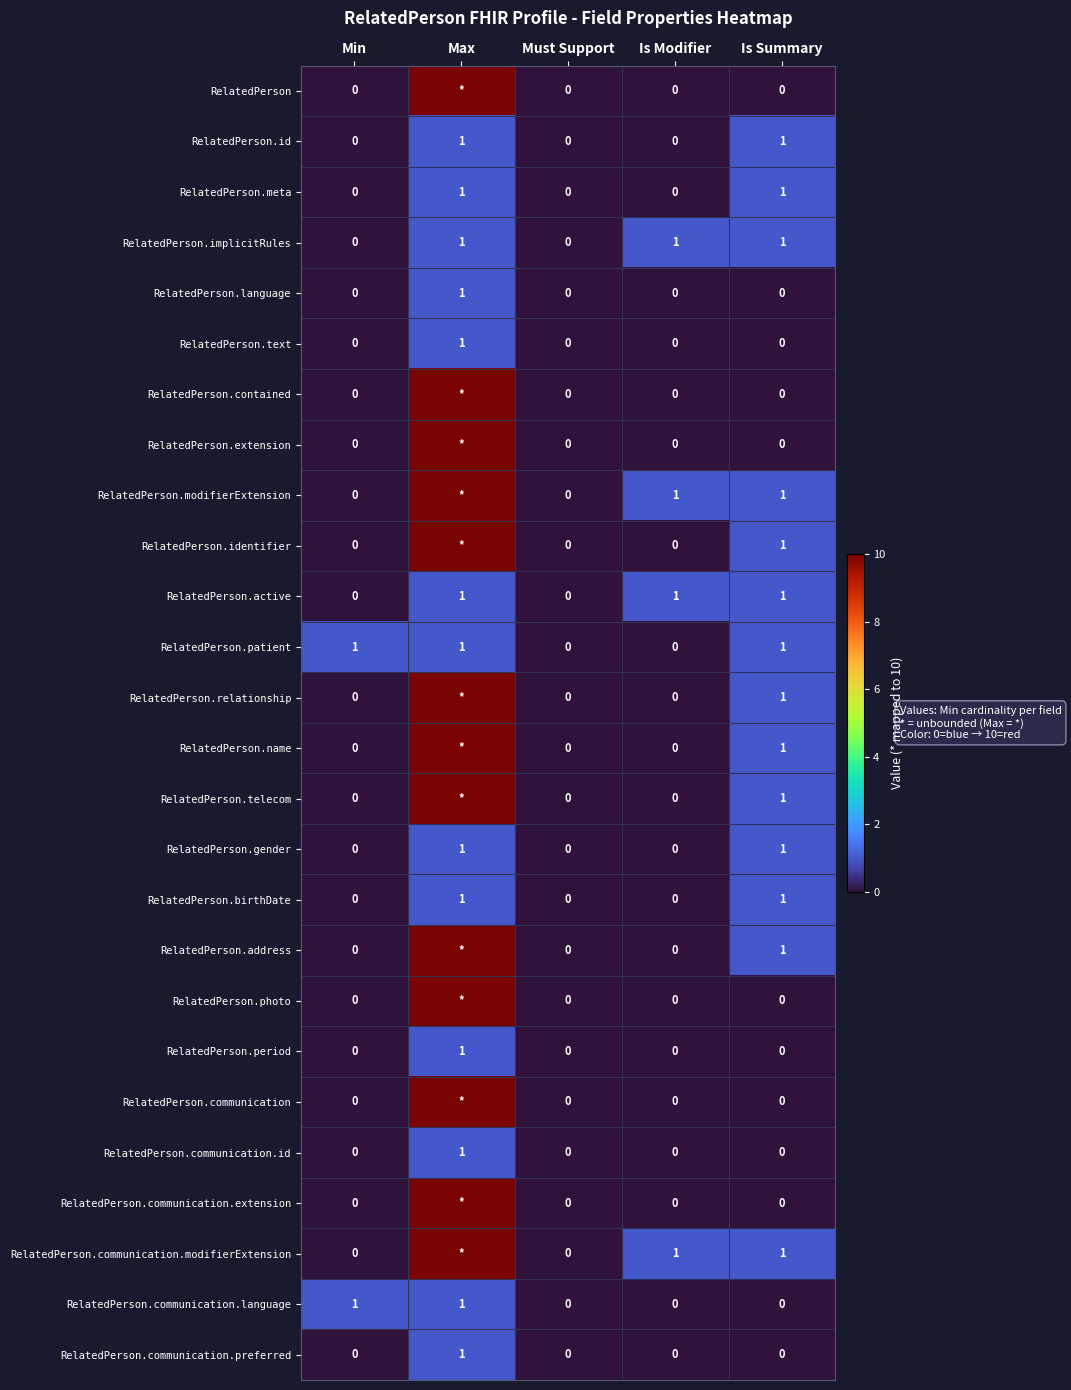

The value of RelatedPerson.gender at Max is 2. True or false?

False